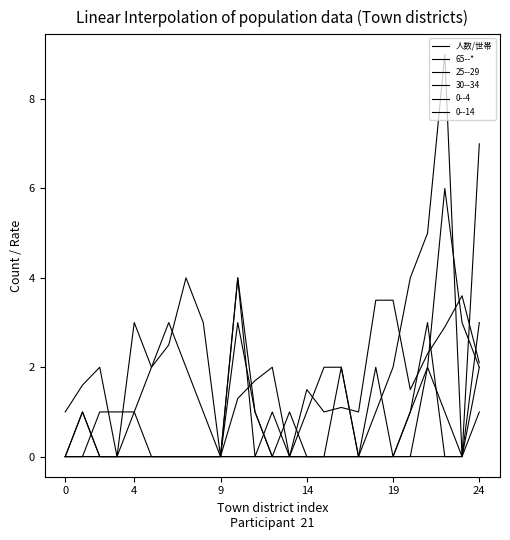

How many lines are shown in the chart?

6